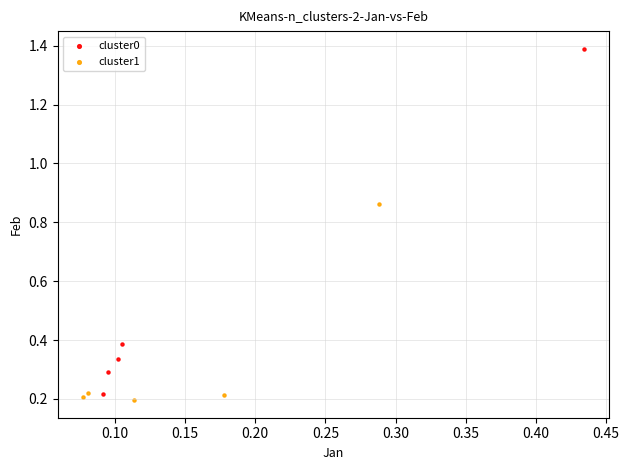

Which series reaches the maximum Y coordinate?

cluster0